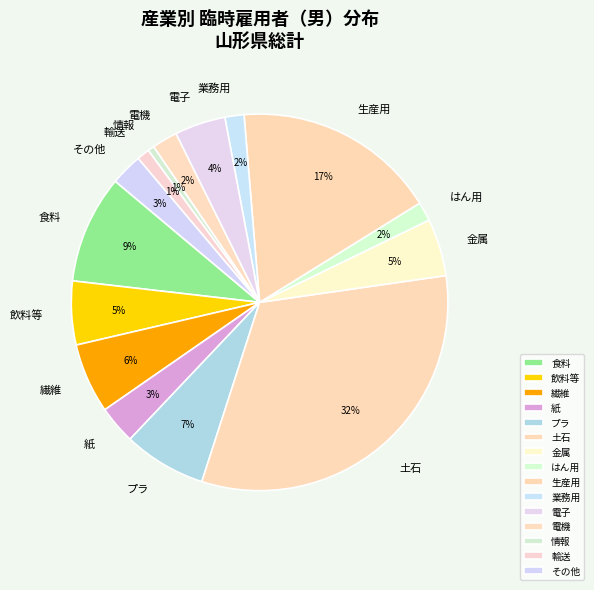

Is there any slice that represents more than half of the pie?

No